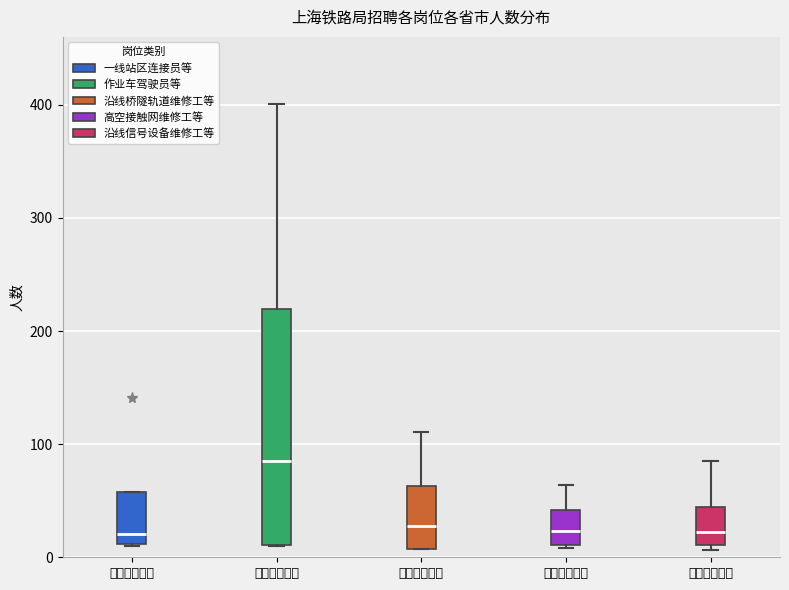

Reading left to right, read every box against the y-axis: the position of its median line, the range the box covers, and the ends of its whiskers. The values are not printed on the chart, so give them approximately, as read against the axis.

一线站区连接: median 20, box 10 to 60, whiskers 10 to 60
作业车驾驶员: median 90, box 10 to 220, whiskers 10 to 400
沿线桥隧轨道: median 30, box 10 to 60, whiskers 10 to 110
高空接触网维: median 20, box 10 to 40, whiskers 10 to 60
沿线信号设备: median 20, box 10 to 40, whiskers 10 (just below the box's lower edge) to 90